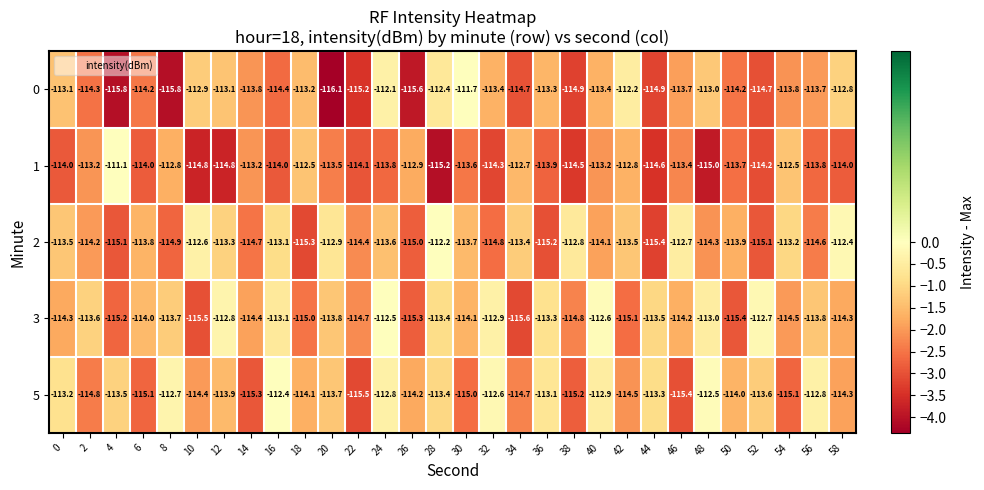

True or false: 0 has a value of -112.2 at 42.

True